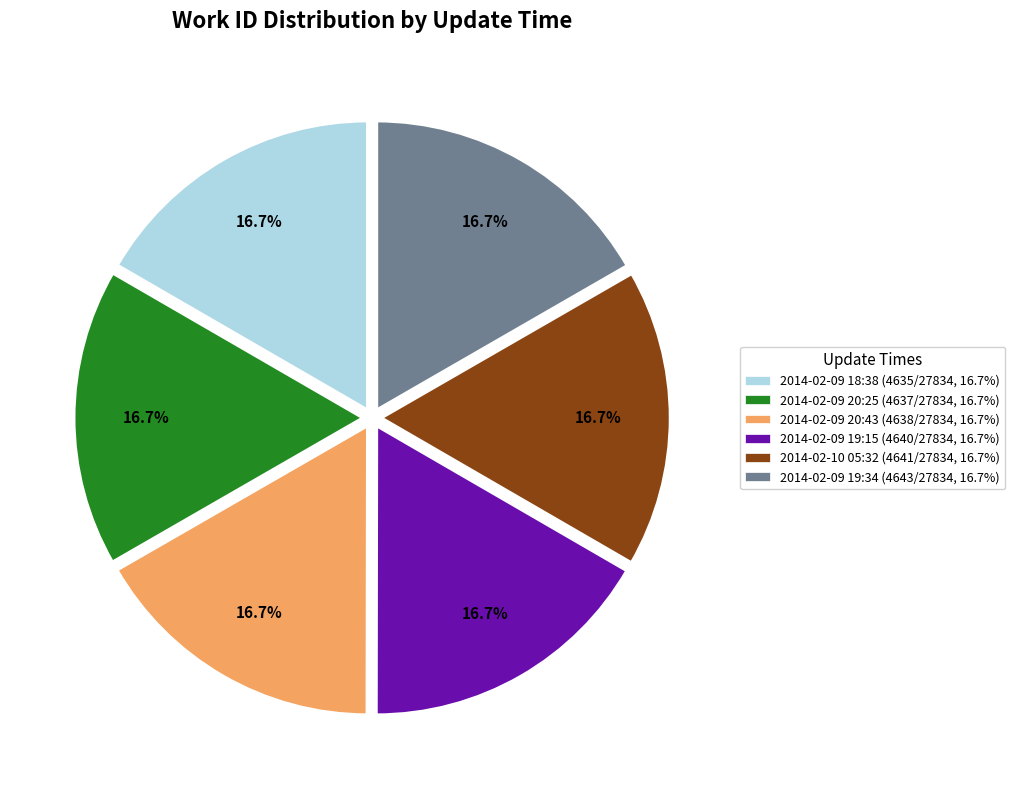

The 2014-02-09 18:38 slice represents 17% of the pie. True or false?

True